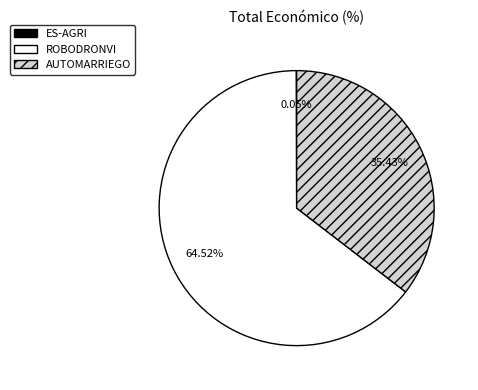

What is the largest slice in the pie chart?

ROBODRONVI